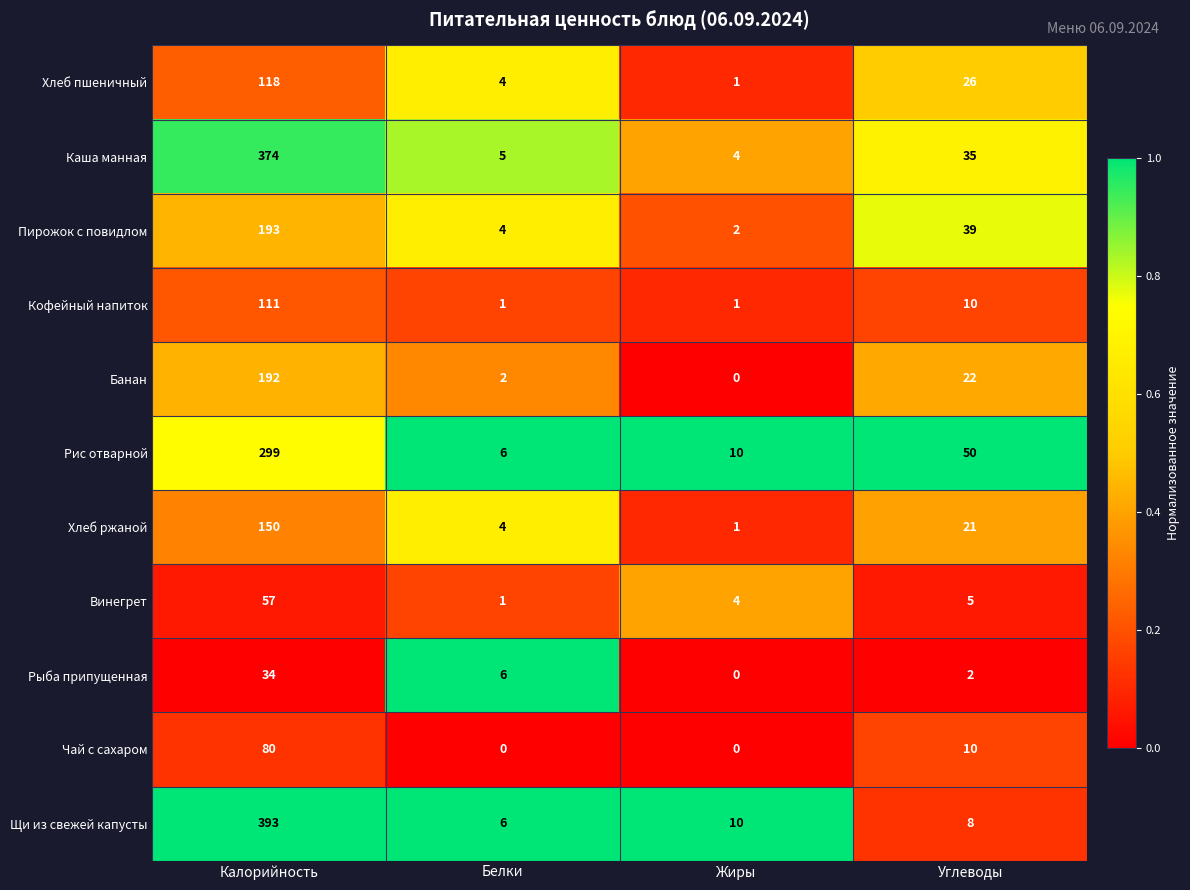

Is it true that Винегрет equals 2 at Жиры?

False